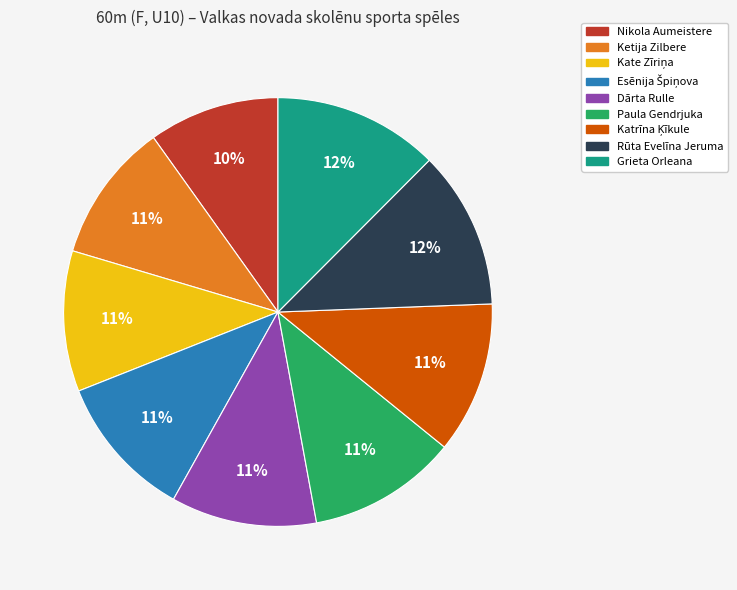

The Ketija Zilbere slice represents 20% of the pie. True or false?

False